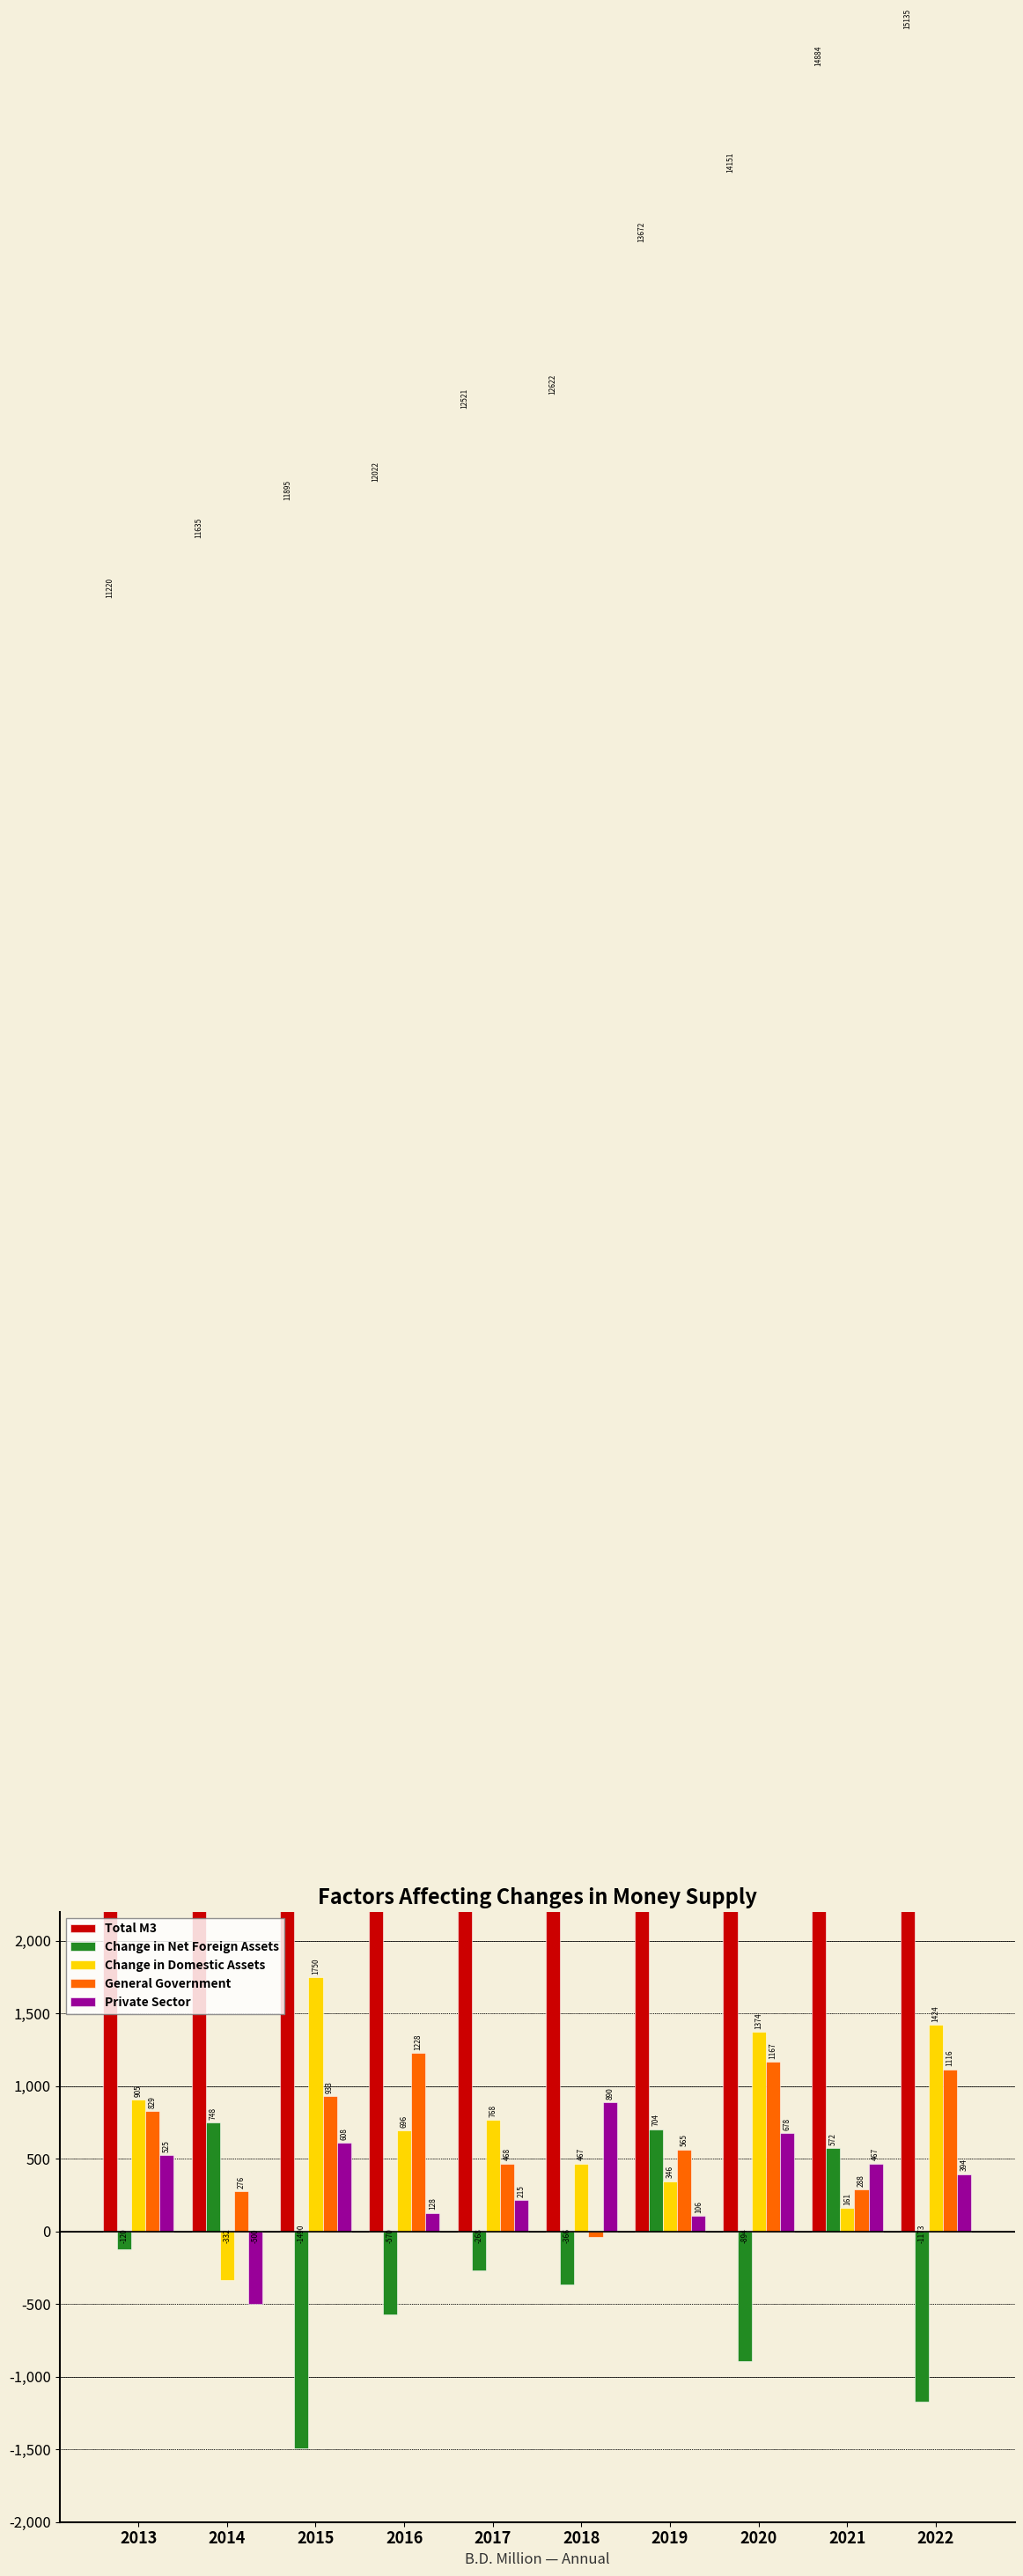

What is the value of the Change in Domestic Assets bar at the 1st from the left?

904.6